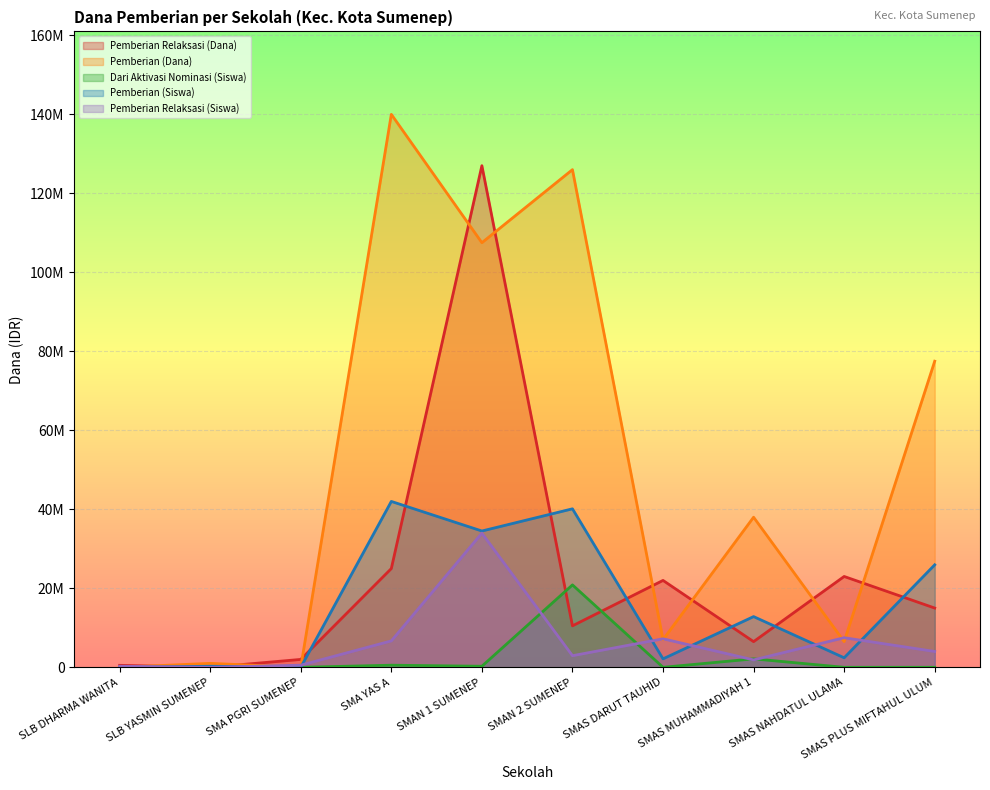

Does the chart display data point markers on the line(s)?

No